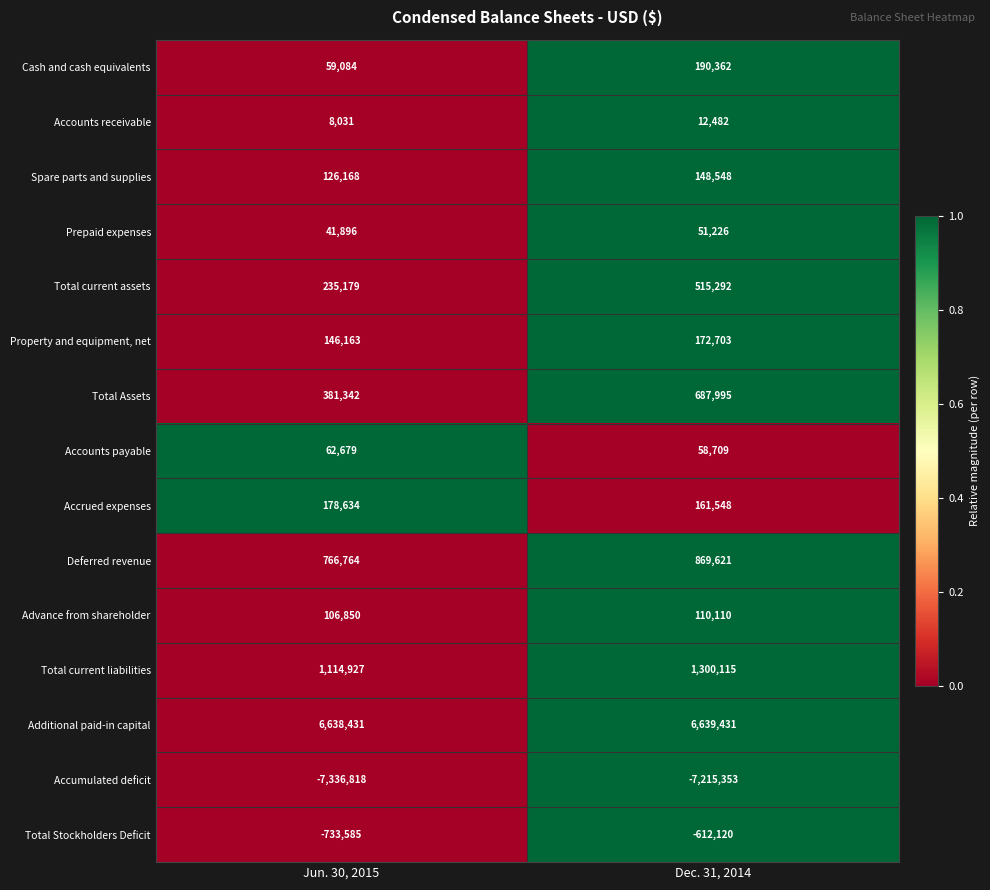

Count the number of categories in the chart.

2